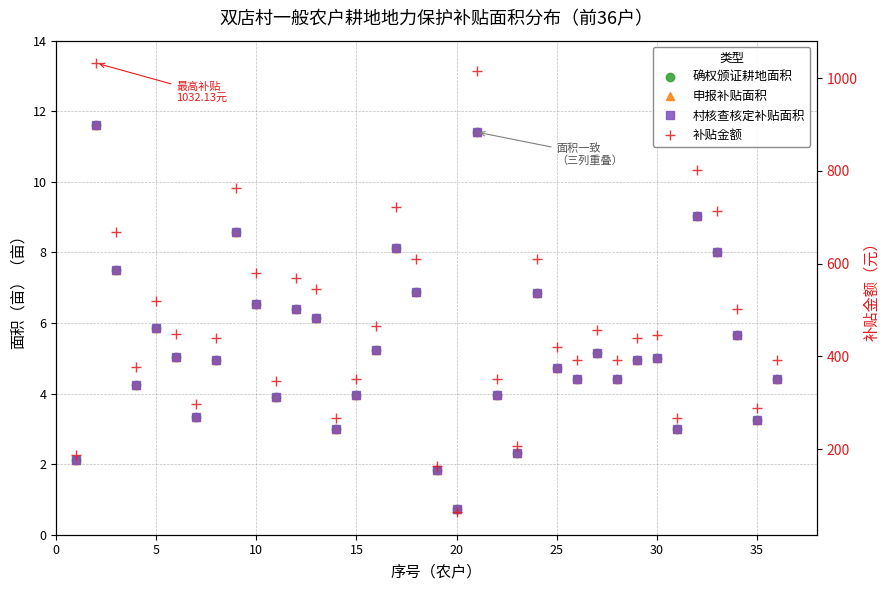

How many lines are shown in the chart?

4